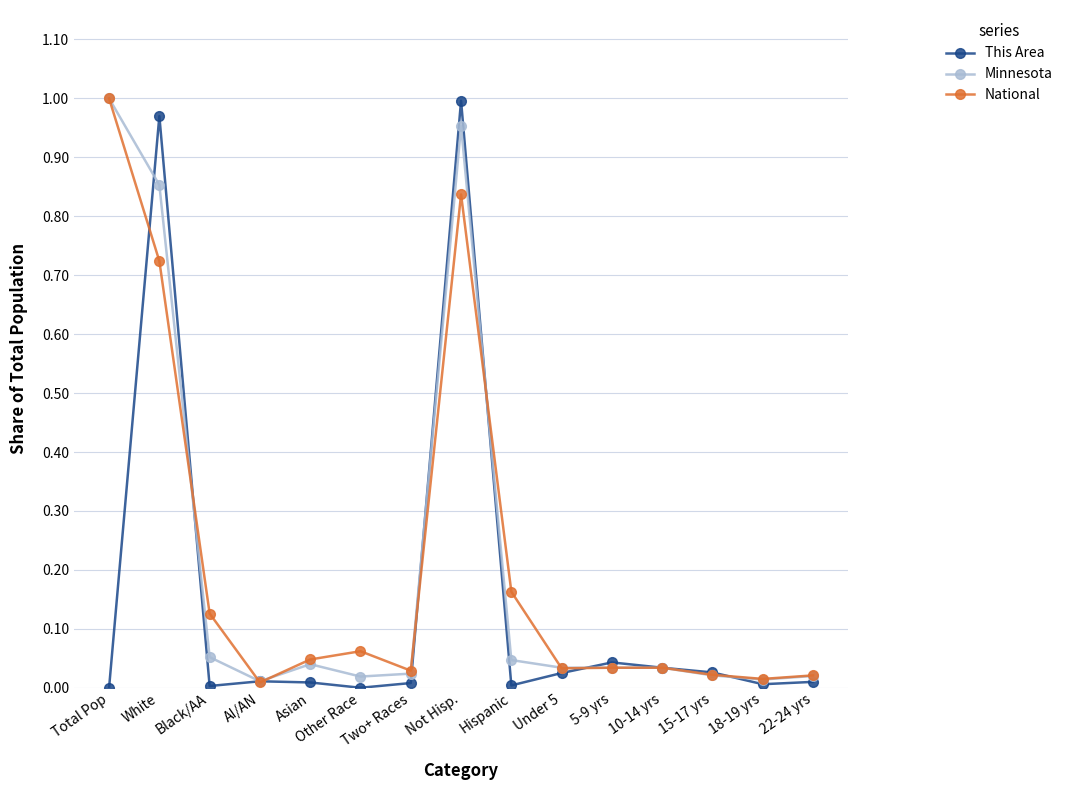

At which category is the sum across all series the highest?

Not Hisp.